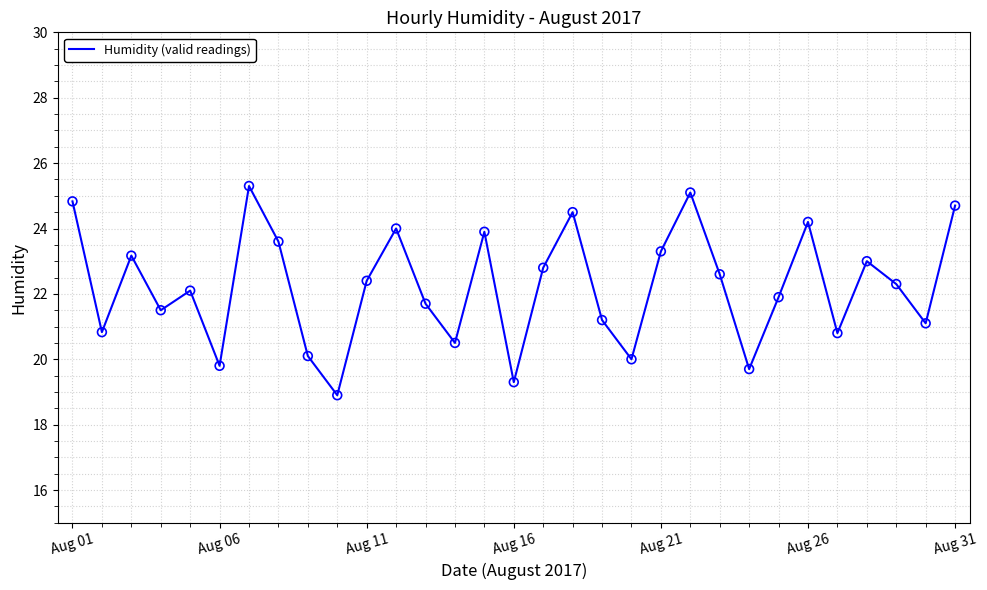

What is the difference between the maximum and minimum values?

6.4